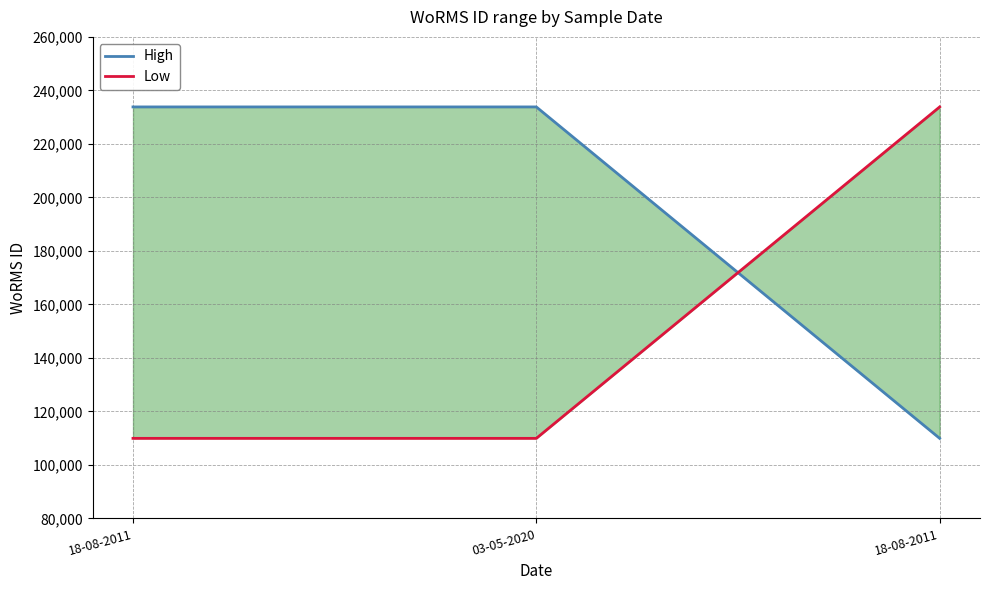

What is the value of the Low point at the 1st from the left?

109925